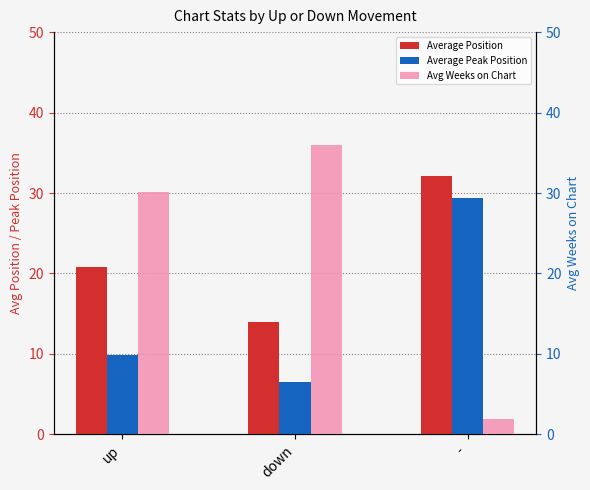

How many data points in Average Position are above 20?

2